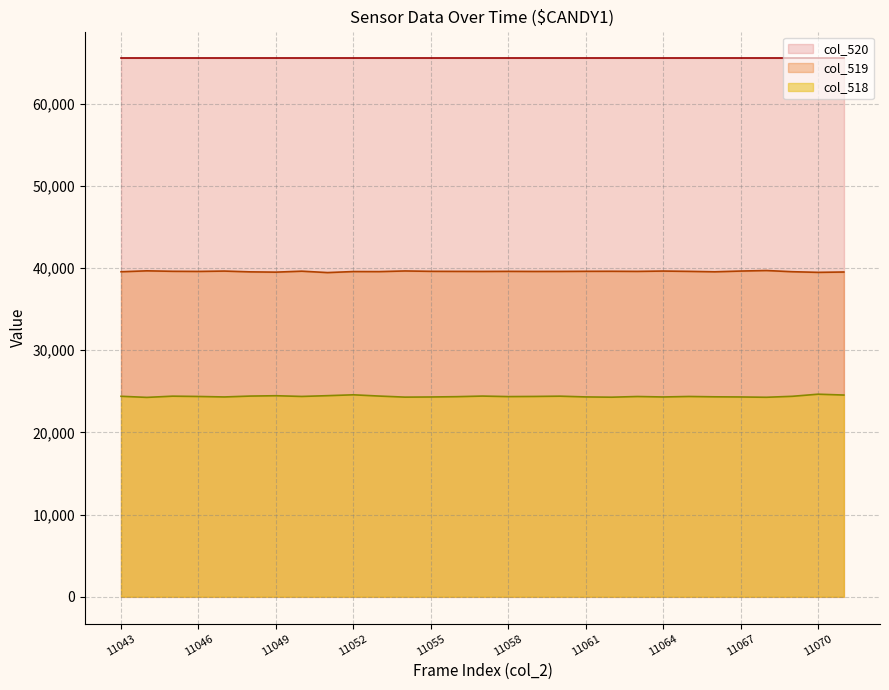

Does the chart display data point markers on the line(s)?

No